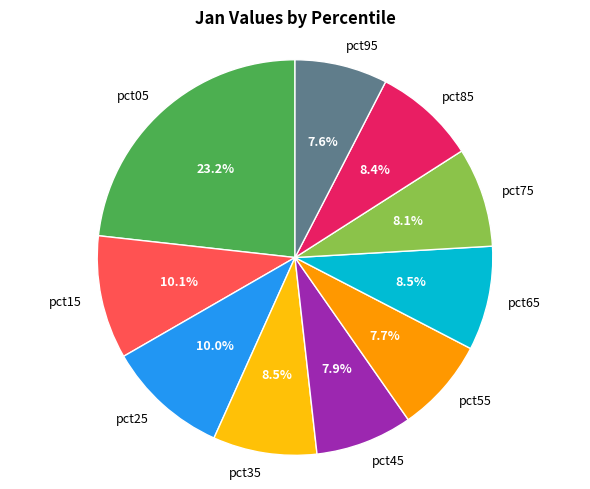

How many slices are in this pie chart?

10